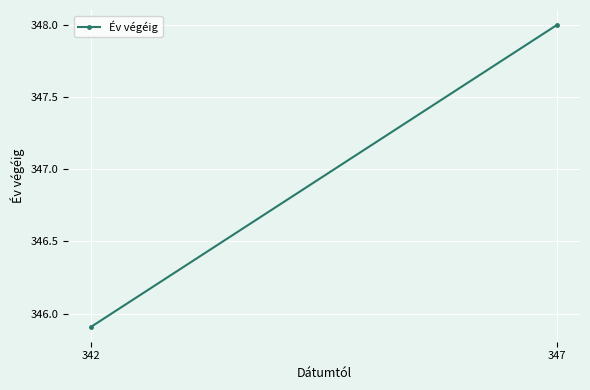

How many lines are shown in the chart?

1